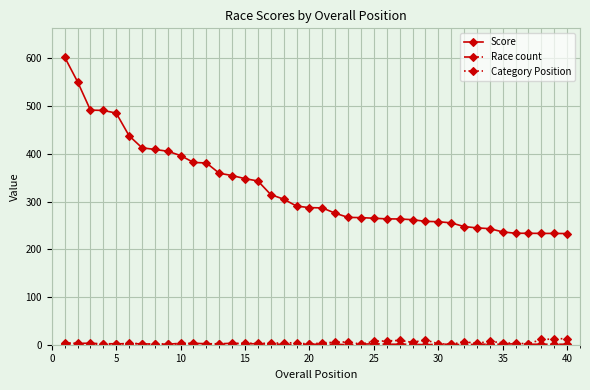

Which series has the largest total across all categories?

Score